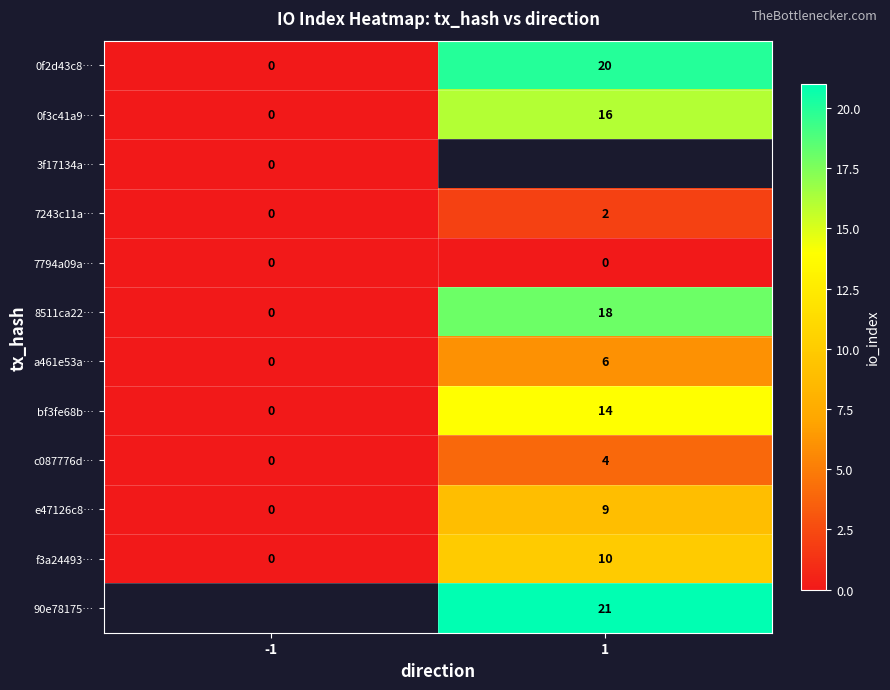

Count the 0f3c41a9… values in the range 0 to 16.

2